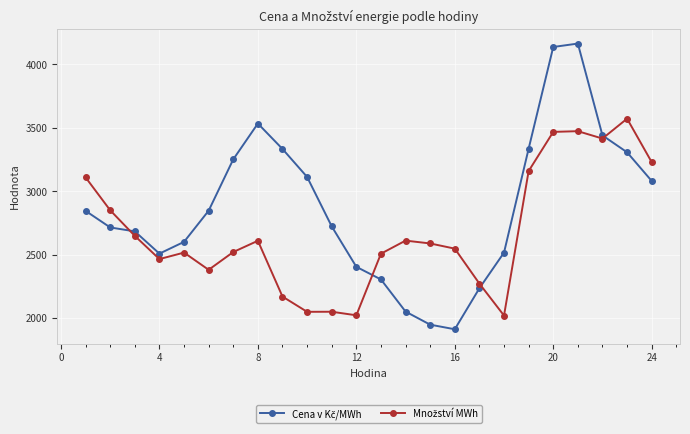

At how many categories does at least one series exceed 2816?

13